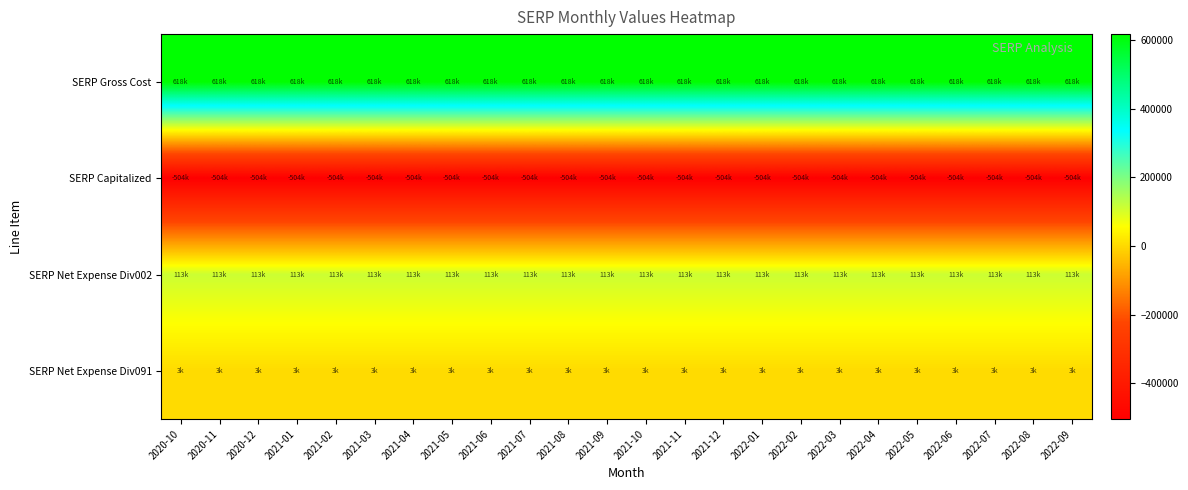

Which has a higher value, 2021-10 or 2021-07?

2021-10